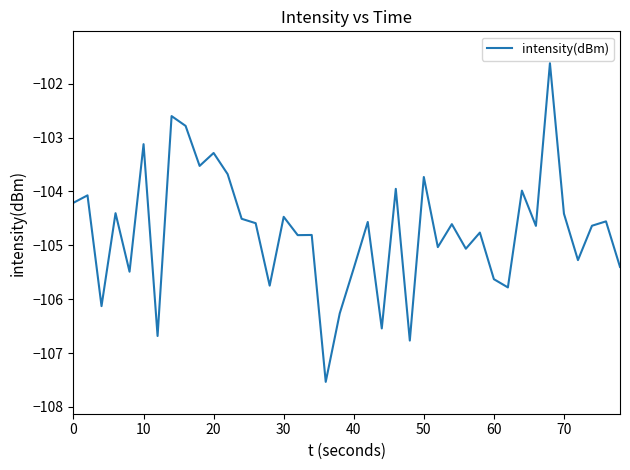

What is the minimum value shown in the chart?

-107.5